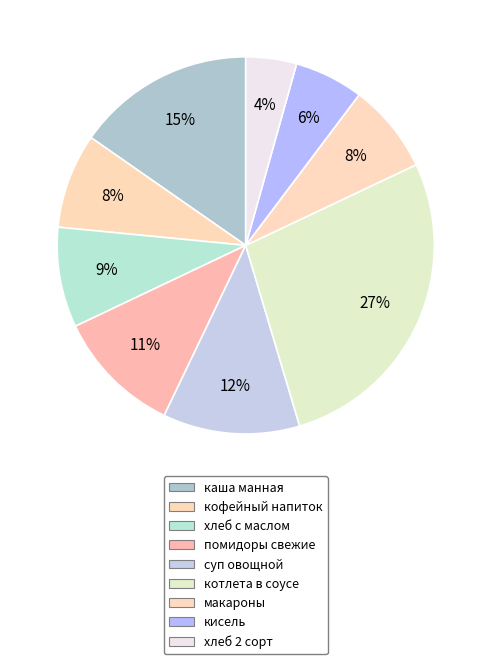

Which slice is the largest?

котлета в соусе